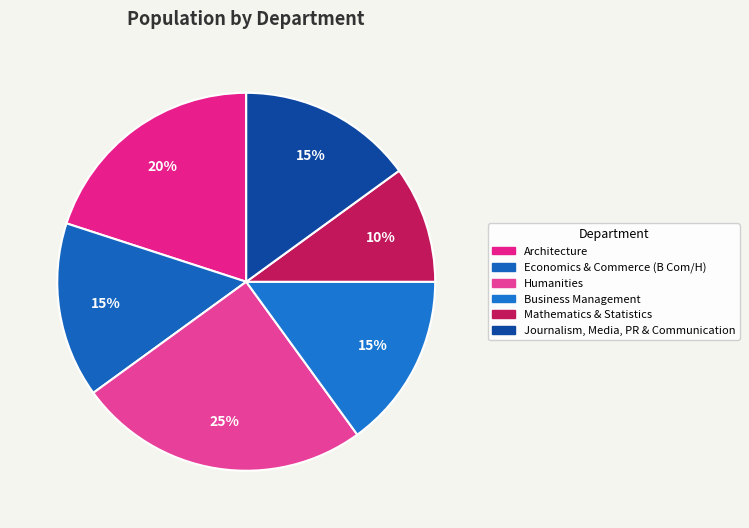

How many segments does this pie chart have?

6